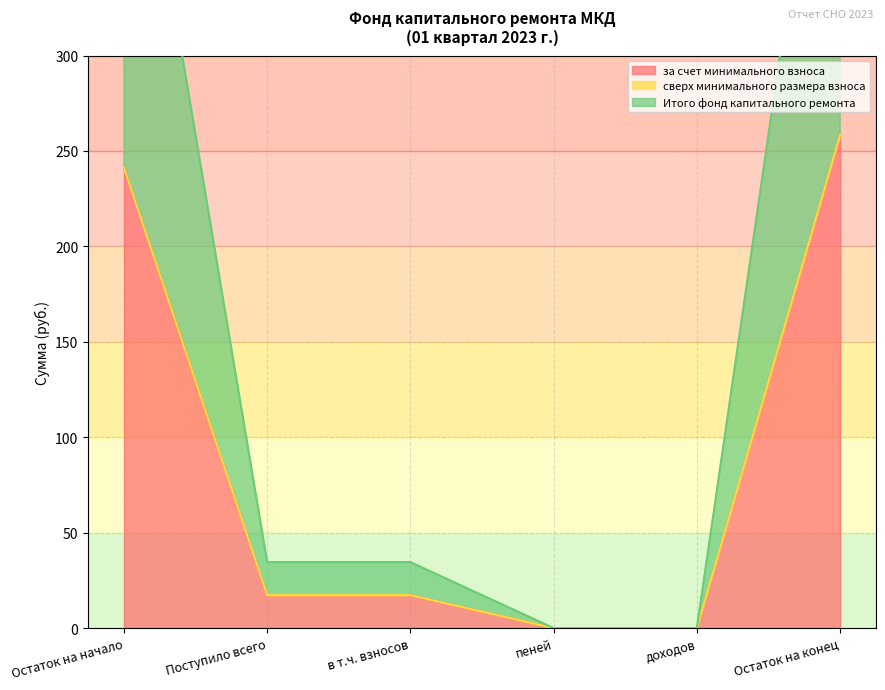

How many values in the Итого фонд капитального ремонта series are below 17?

2